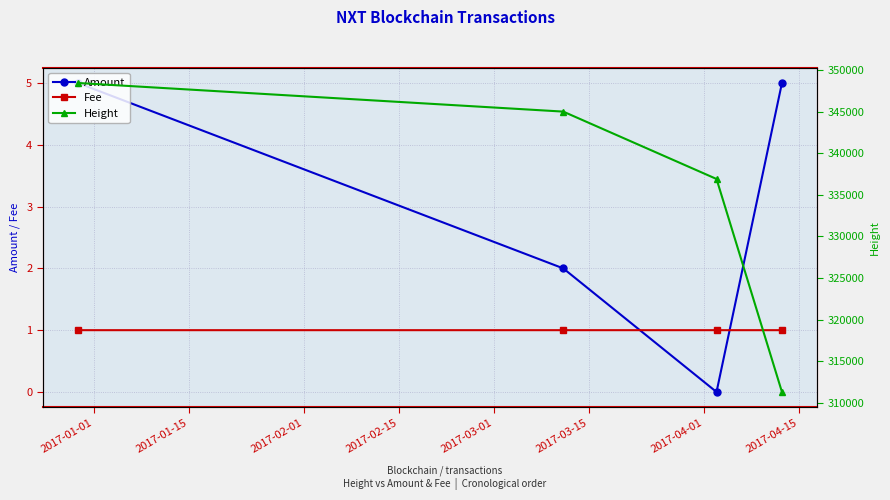

How many lines are shown in the chart?

3